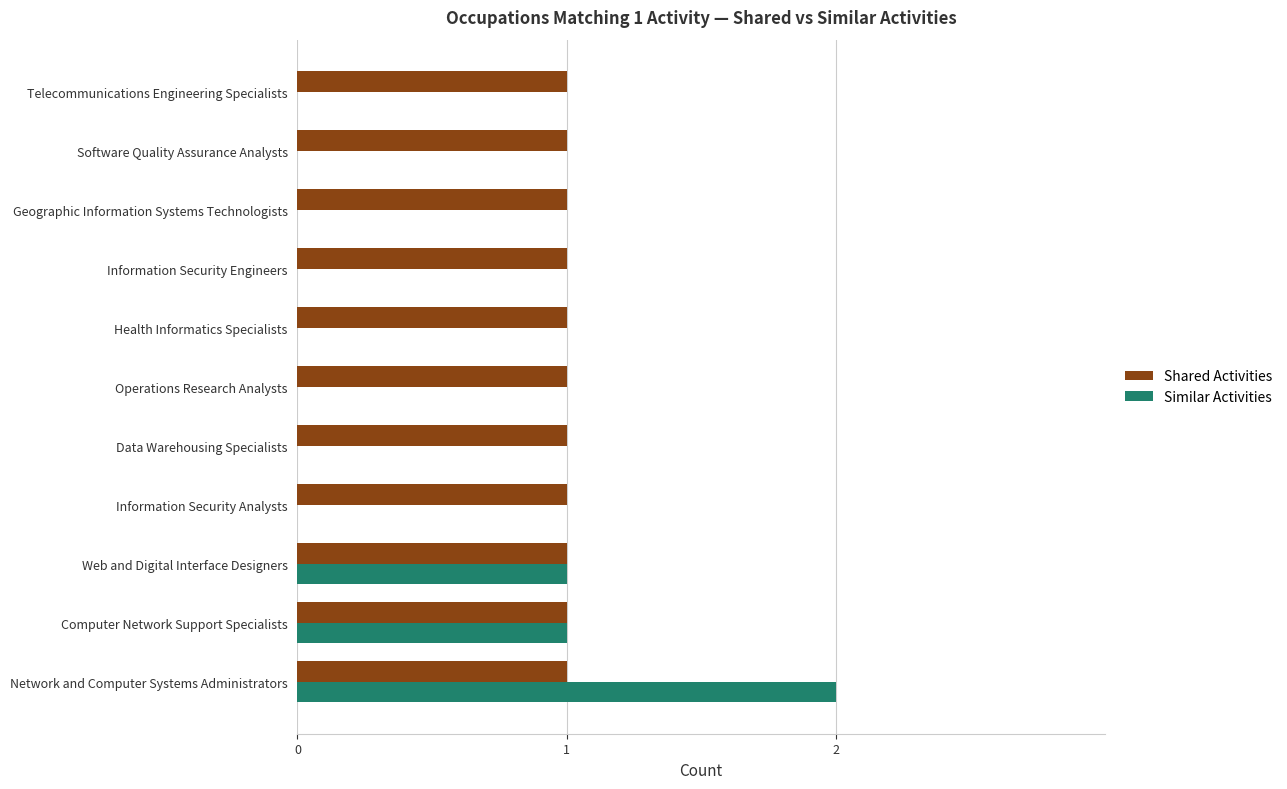

Is it true that Similar Activities equals 1 at Computer Network Support Specialists?

True